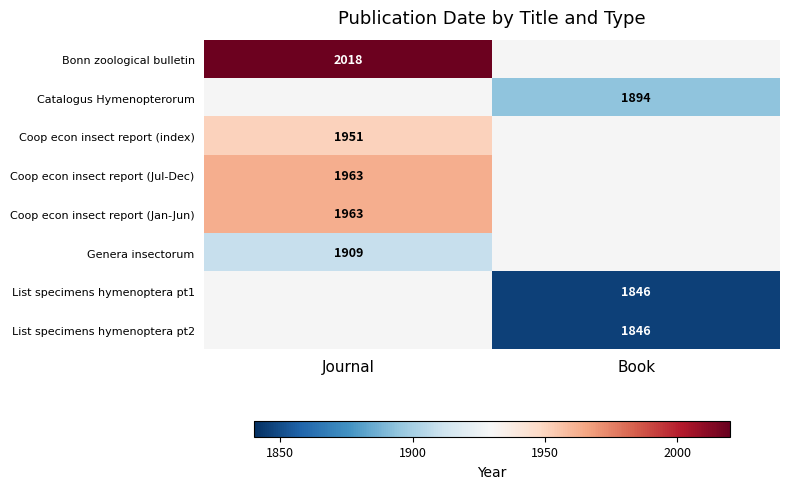

True or false: Genera insectorum has a value of 2716.3 at Journal.

False